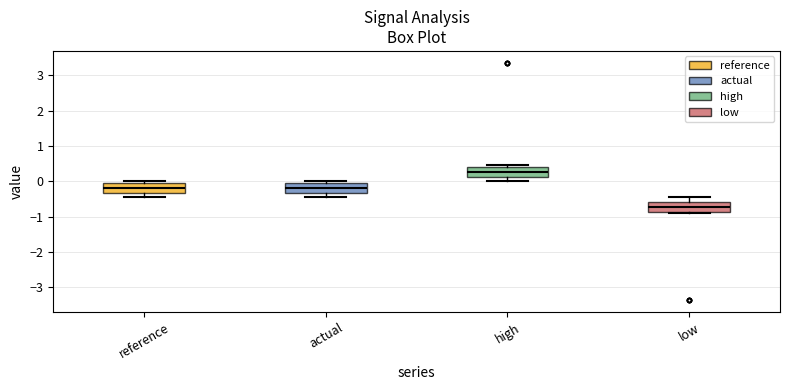

Reading left to right, transcribe this box plot: for each box, give where its median line is, the range the box spans, and where its two whiskers end, as read against the y-axis. The values are not printed on the chart, so give them approximately, as read against the axis.

reference: median -0.2, box -0.3 to -0.1, whiskers -0.5 to 0.0
actual: median -0.2, box -0.3 to -0.1, whiskers -0.5 to 0.0
high: median 0.3, box 0.1 to 0.4, whiskers 0.0 to 0.5
low: median -0.7, box -0.9 to -0.6, whiskers -0.9 (just below the box's lower edge) to -0.5